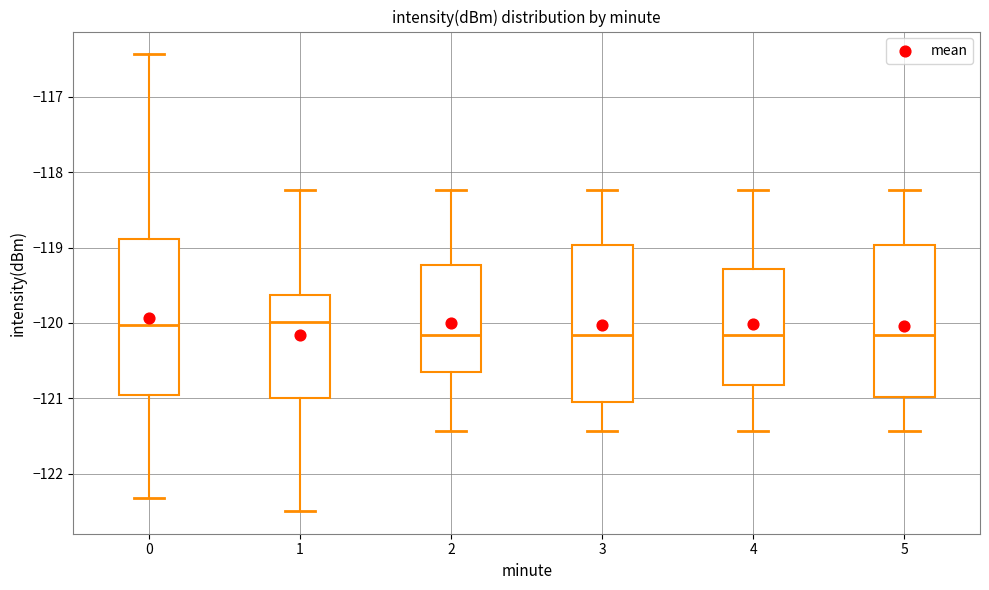

Reading left to right, read every box against the y-axis: the position of its median line, the range the box covers, and the ends of its whiskers. The values are not printed on the chart, so give them approximately, as read against the axis.

0: median -120.0, box -121.0 to -118.9, whiskers -122.3 to -116.4
1: median -120.0, box -121.0 to -119.6, whiskers -122.5 to -118.2
2: median -120.2, box -120.7 to -119.2, whiskers -121.4 to -118.2
3: median -120.2, box -121.0 to -119.0, whiskers -121.4 to -118.2
4: median -120.2, box -120.8 to -119.3, whiskers -121.4 to -118.2
5: median -120.2, box -121.0 to -119.0, whiskers -121.4 to -118.2